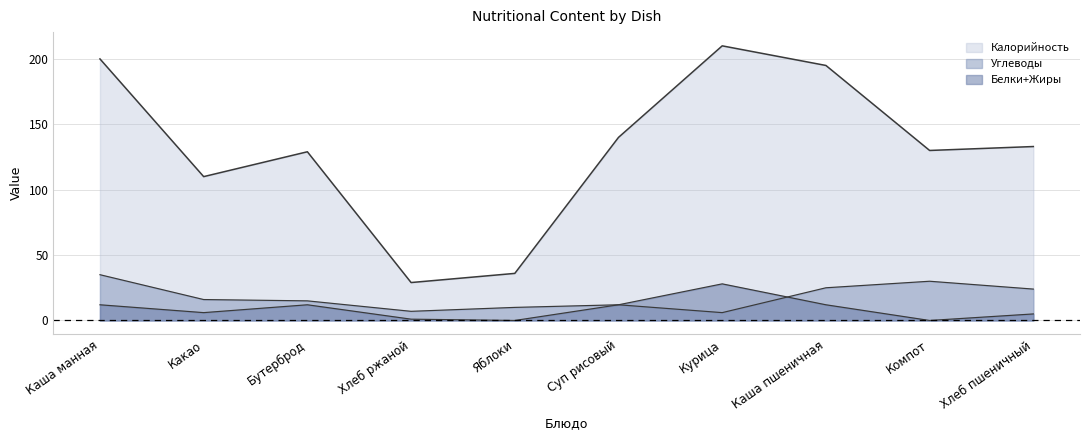

What is the label of the 4th point from the right?

Курица